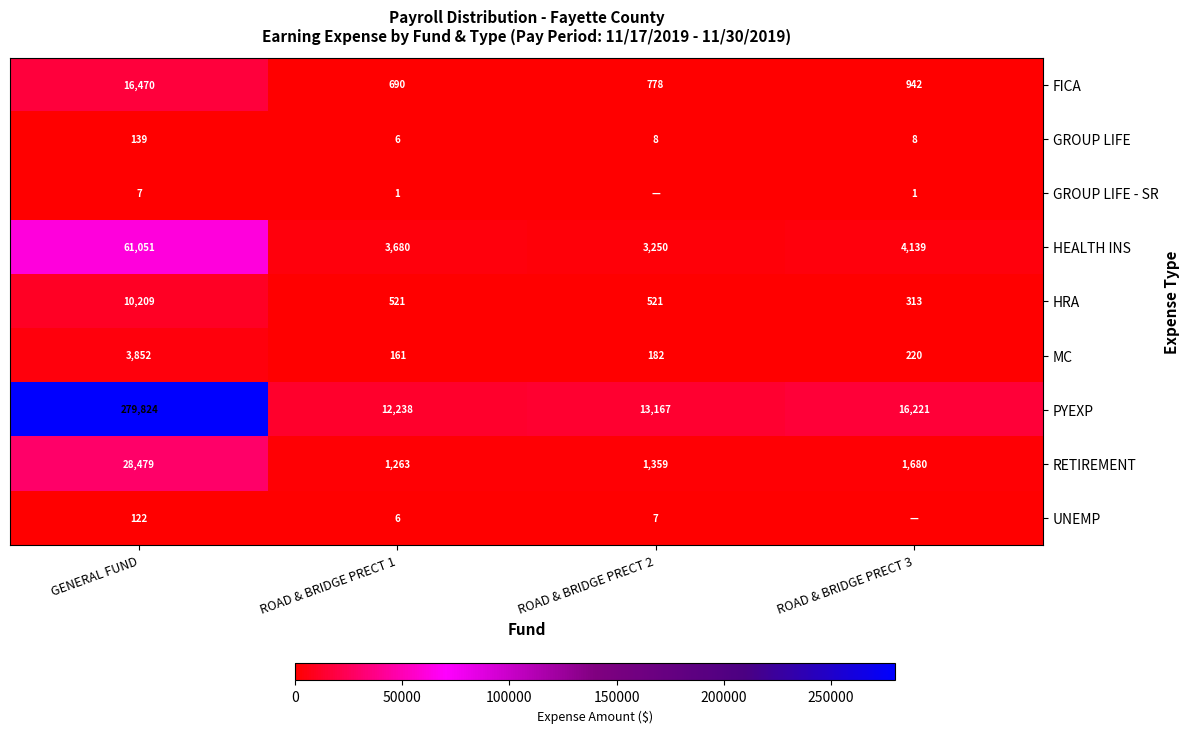

What is the difference between the second highest and second lowest values in the HEALTH INS series?

459